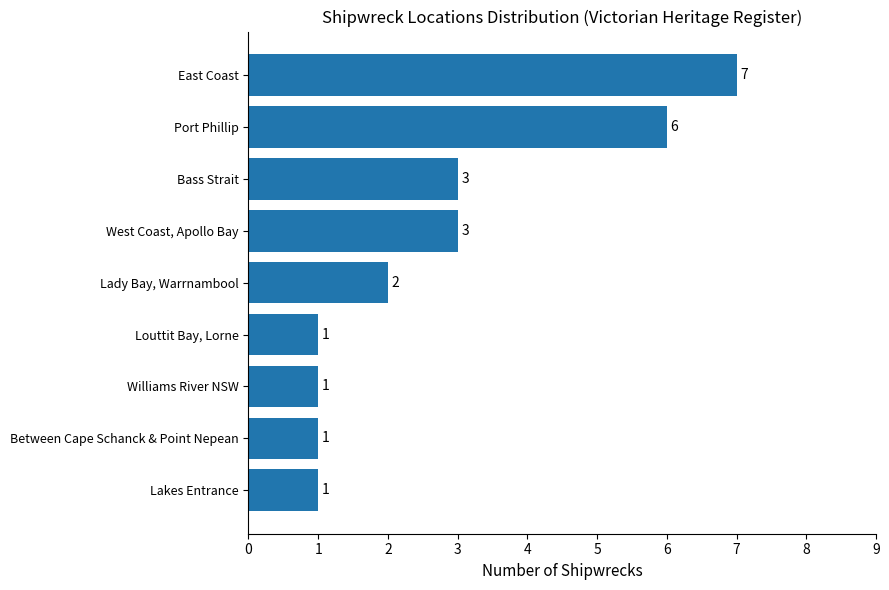

What is the maximum value shown in the chart?

7